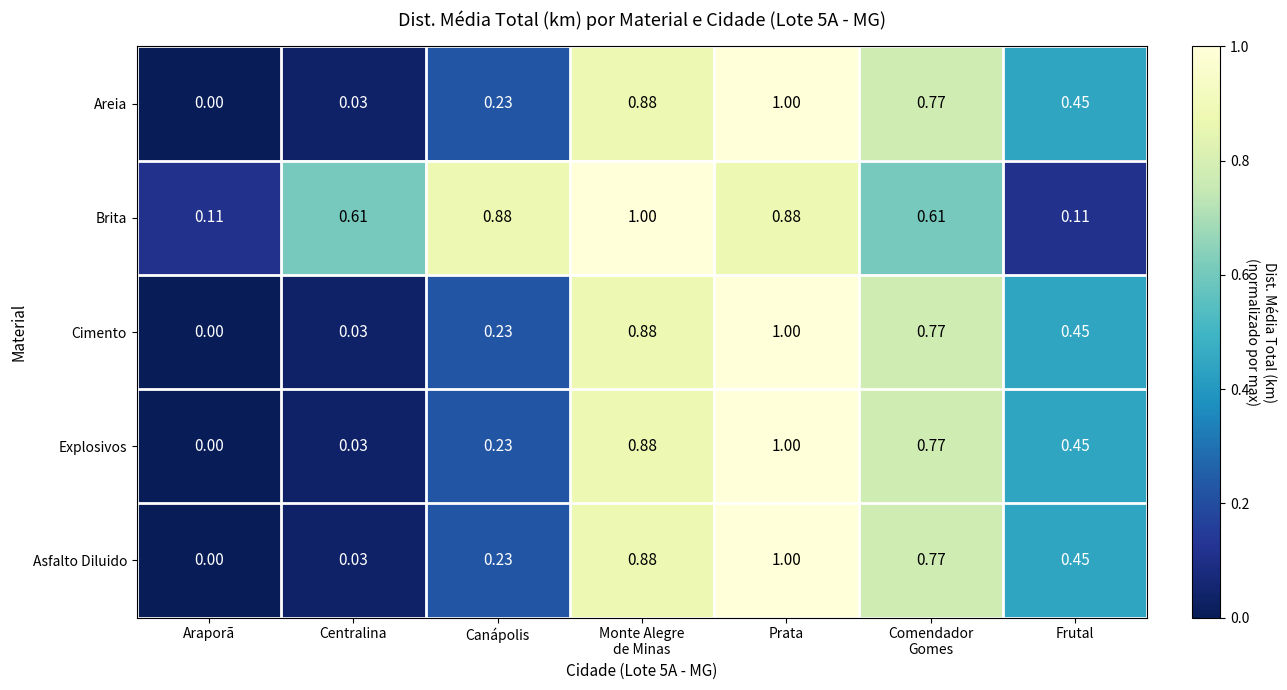

At which category is the sum across all series the highest?

Prata